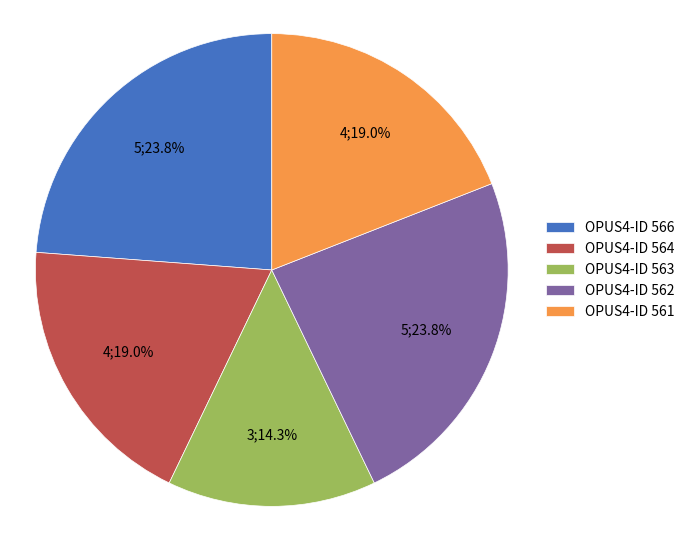

Count the number of slices in the pie.

5